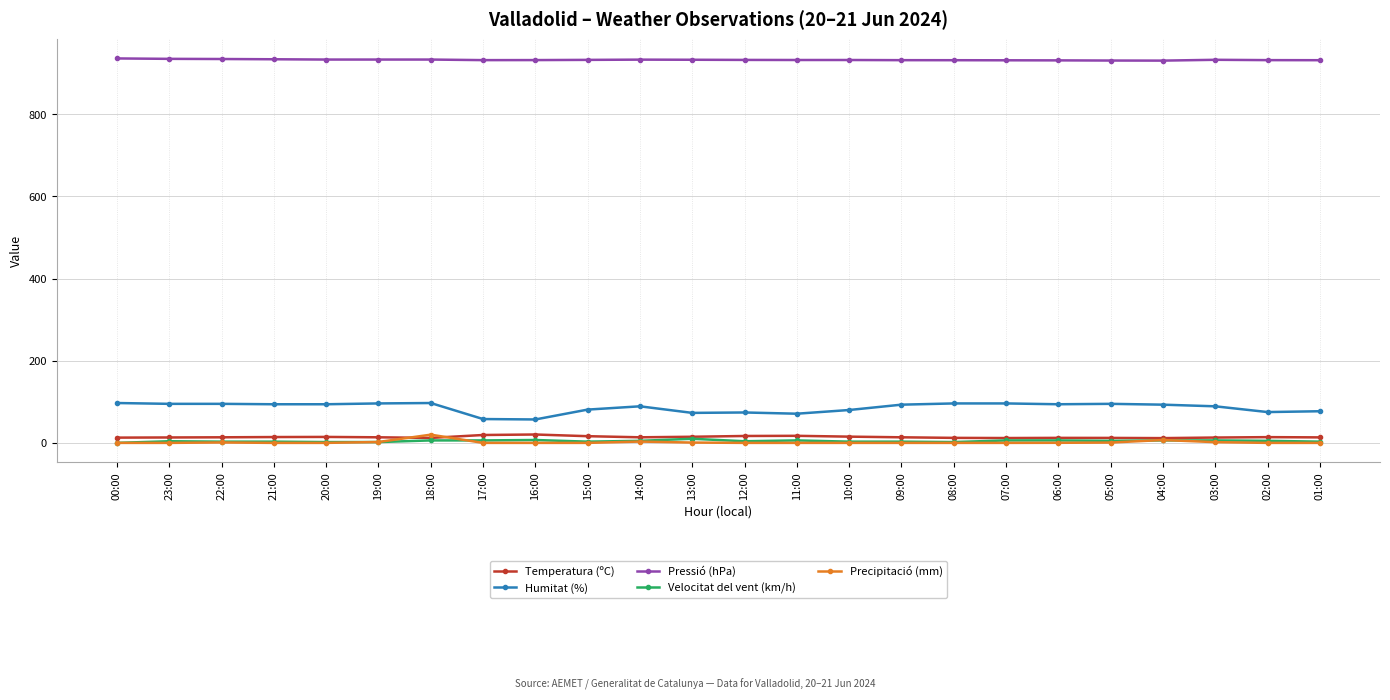

The value of Velocitat del vent (km/h) at 22:00 is 3.0. True or false?

True